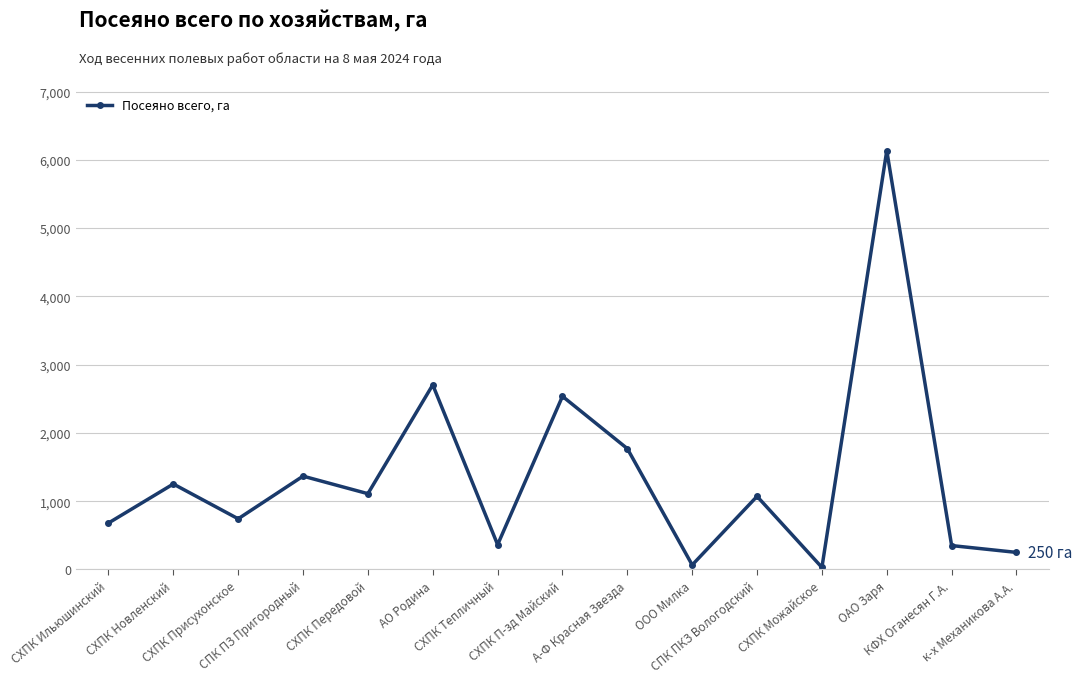

What is the minimum value shown in the chart?

30